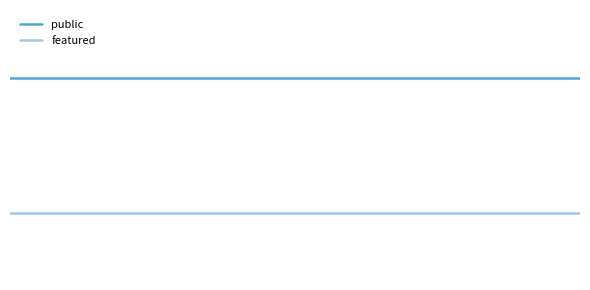

Reading right to left, list all the values displayed in this chart.

public: 1	1	1	1	1	1	1	1	1	1	1	1	1	1	1	1	1	1	1
featured: 0	0	0	0	0	0	0	0	0	0	0	0	0	0	0	0	0	0	0